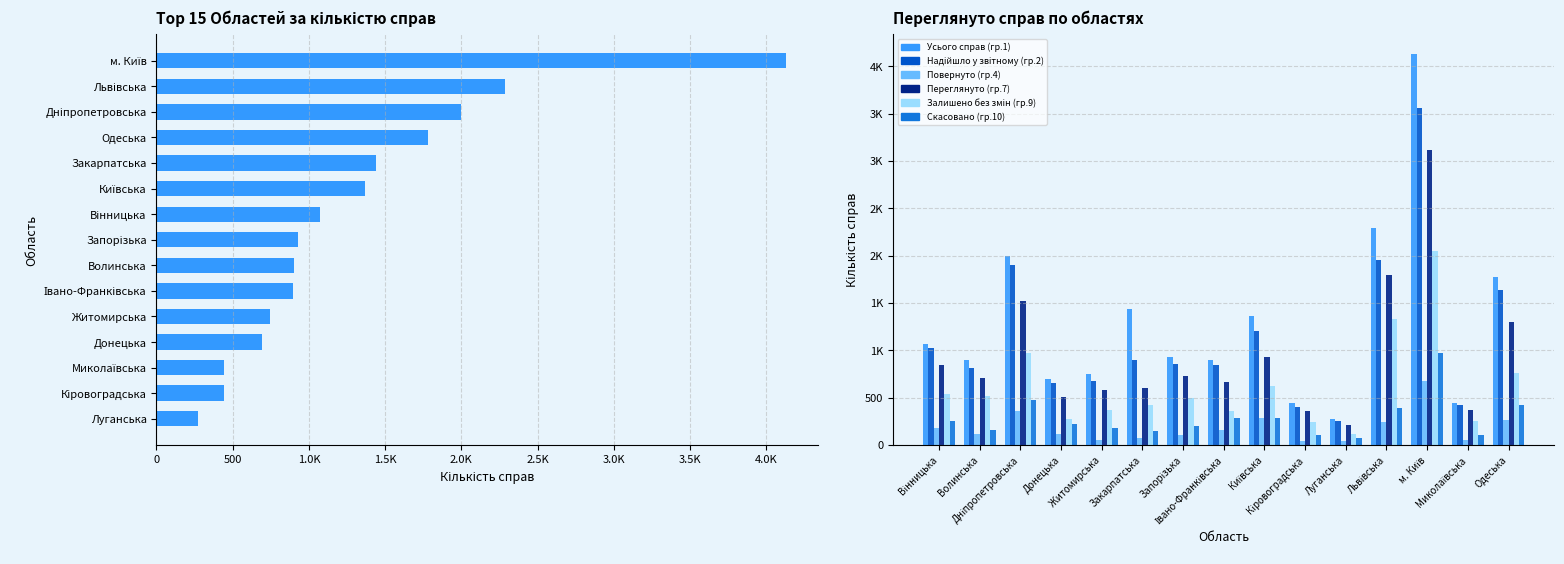

True or false: Повернуто (гр.4) has a value of 358 at Дніпропетровська.

True